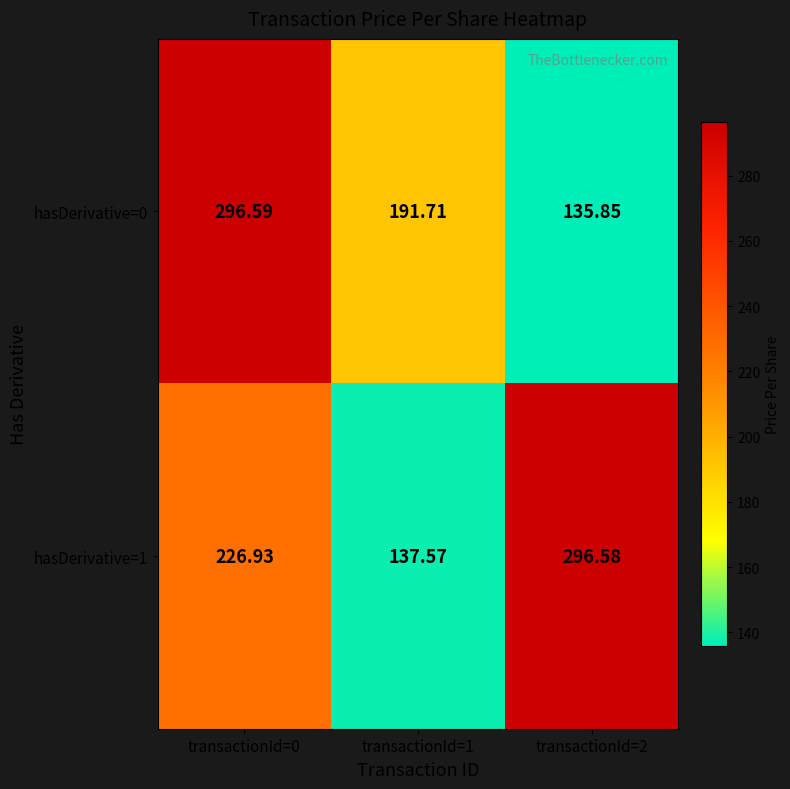

At transactionId=0, list the series in order from largest to smallest.

hasDerivative=0, hasDerivative=1